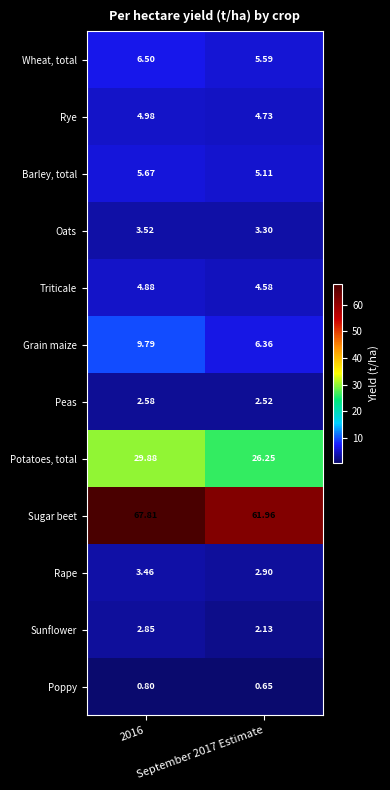

Rank the series by their maximum value, from highest to lowest.

Sugar beet, Potatoes, total, Grain maize, Wheat, total, Barley, total, Rye, Triticale, Oats, Rape, Sunflower, Peas, Poppy